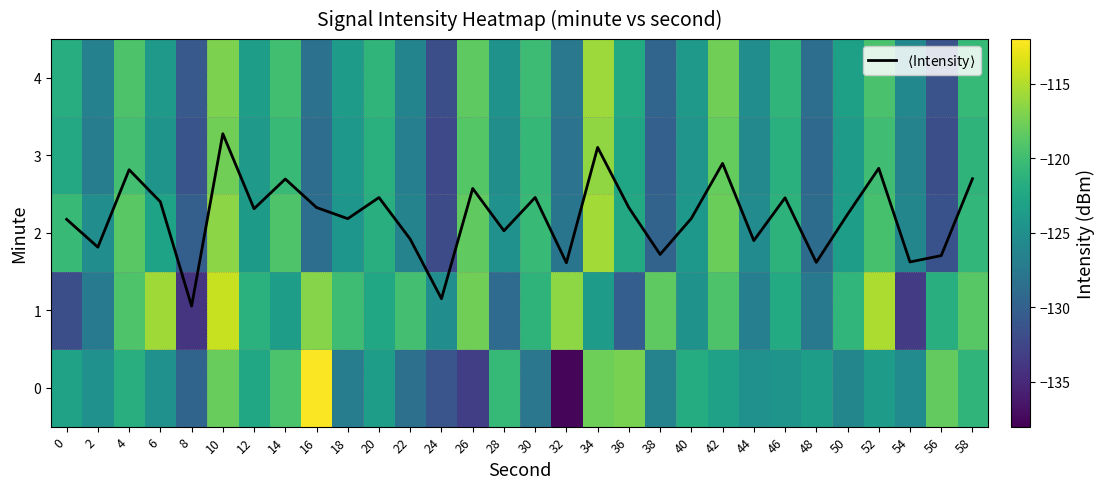

What is the difference between the 4 values at 10 and 4?

2.2